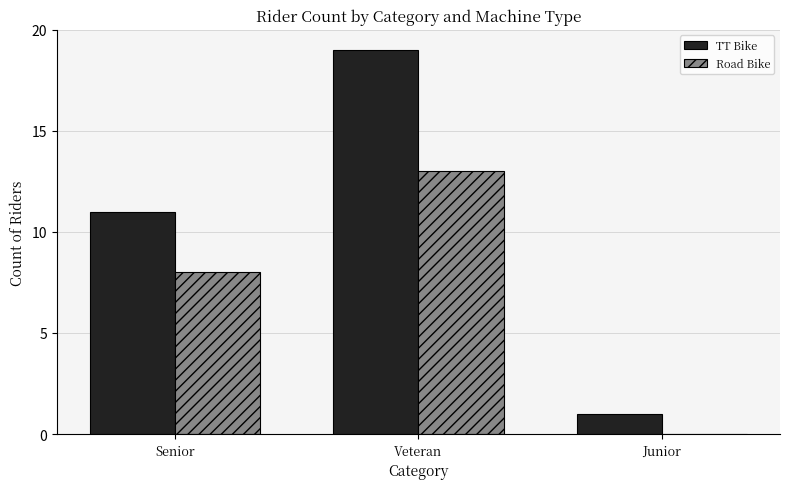

True or false: Road Bike has a value of 0 at Junior.

True